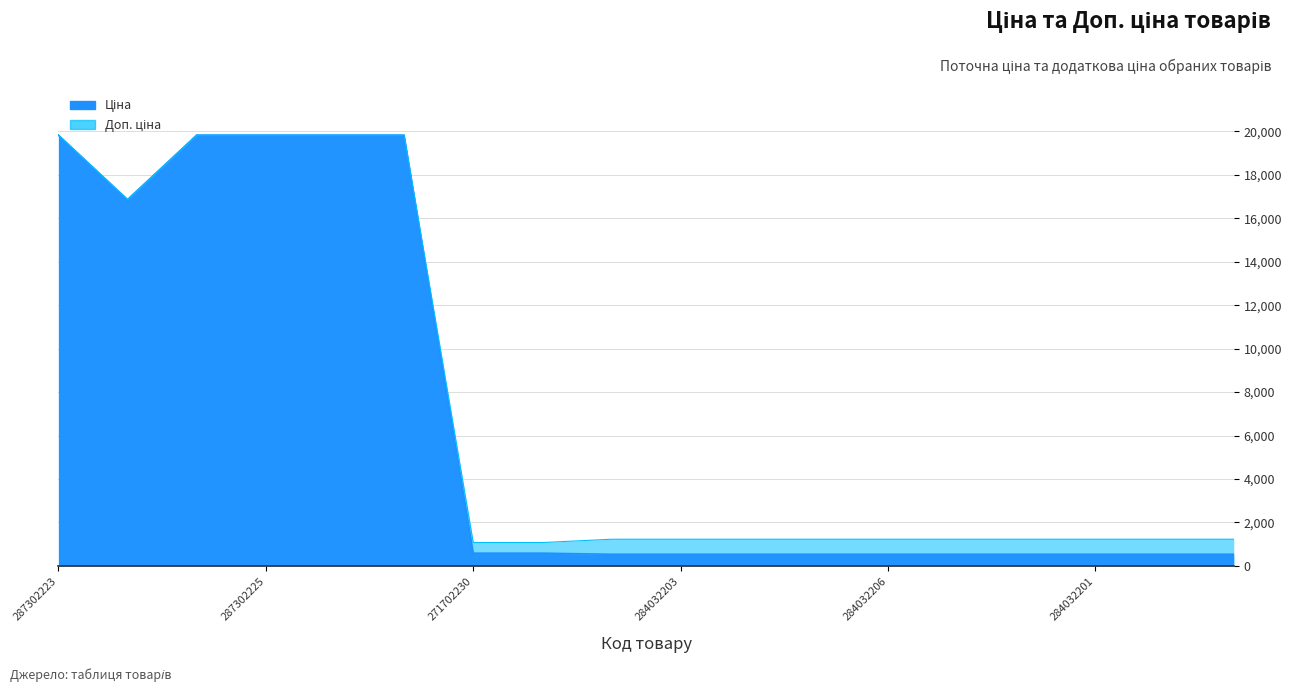

What is the difference between the maximum and second lowest values?

19295.7